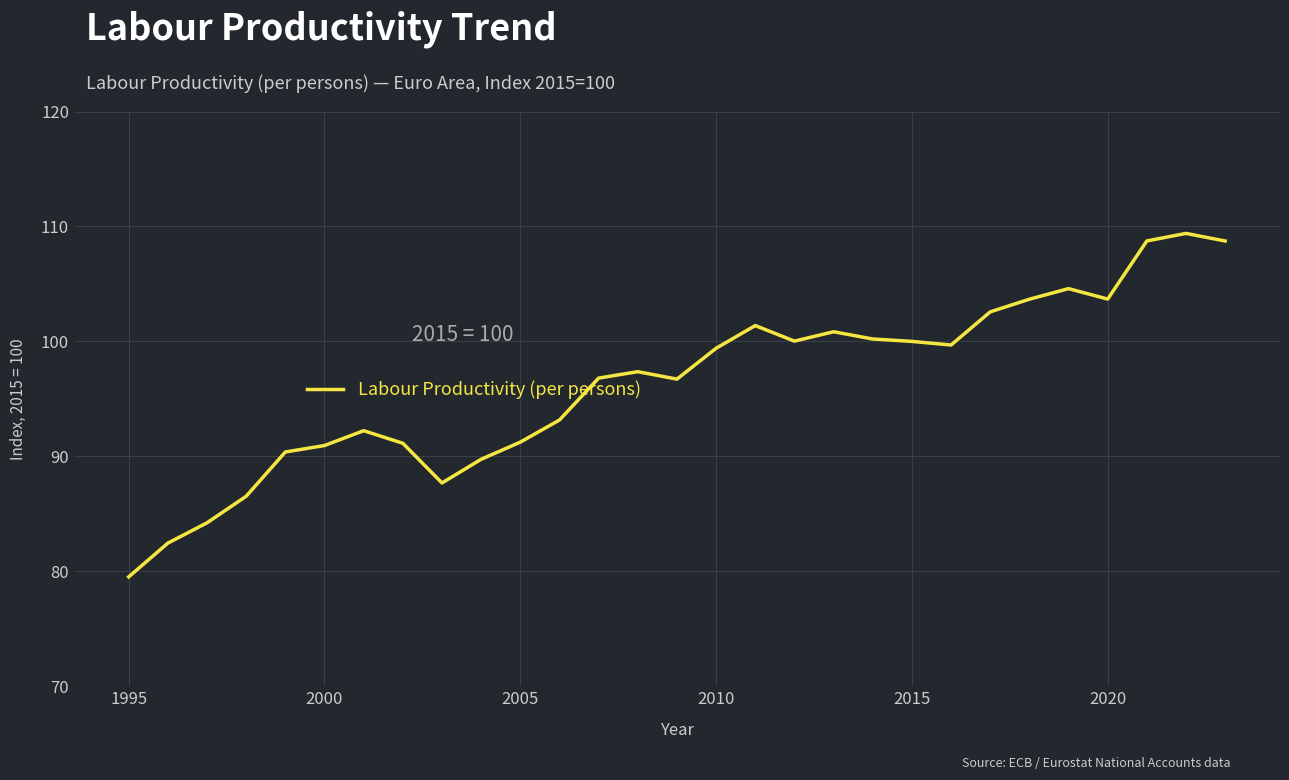

What is the difference between the maximum and second lowest values?

26.9